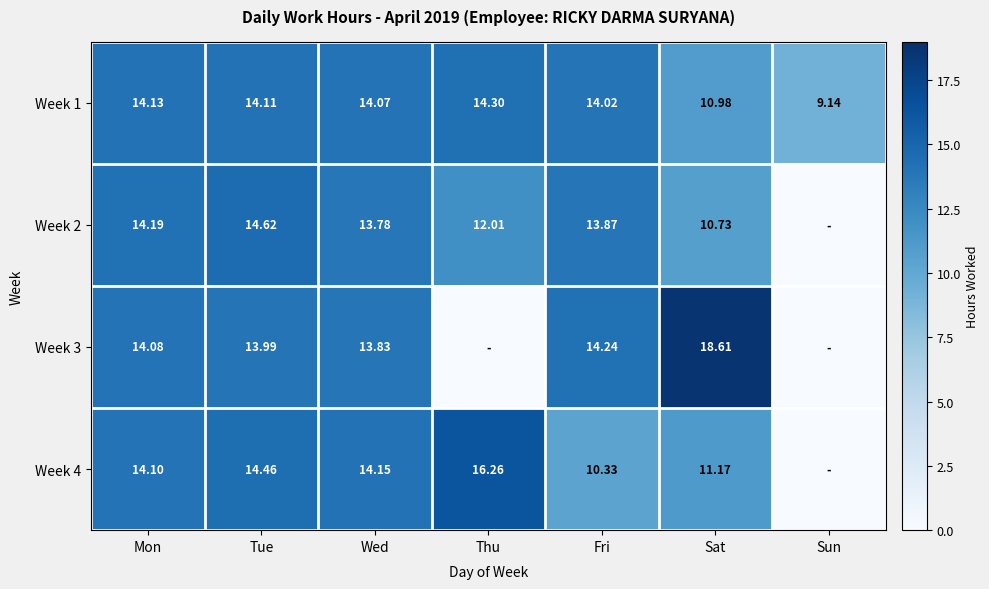

What is the total value across all series at Wed?

55.8